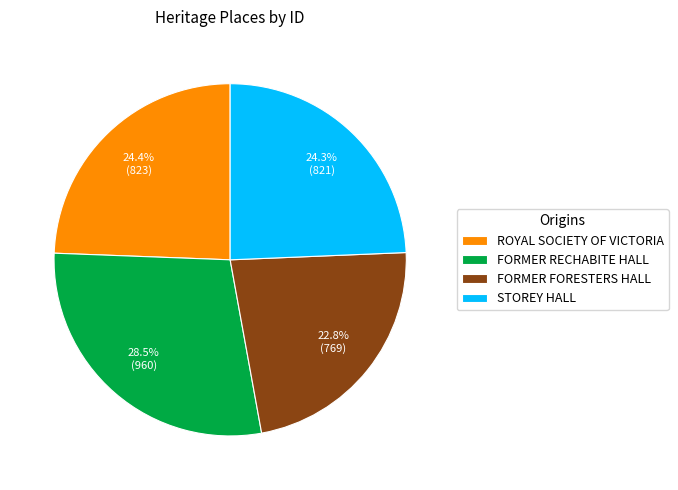

How much of the chart is everything except FORMER RECHABITE HALL?

71.5%